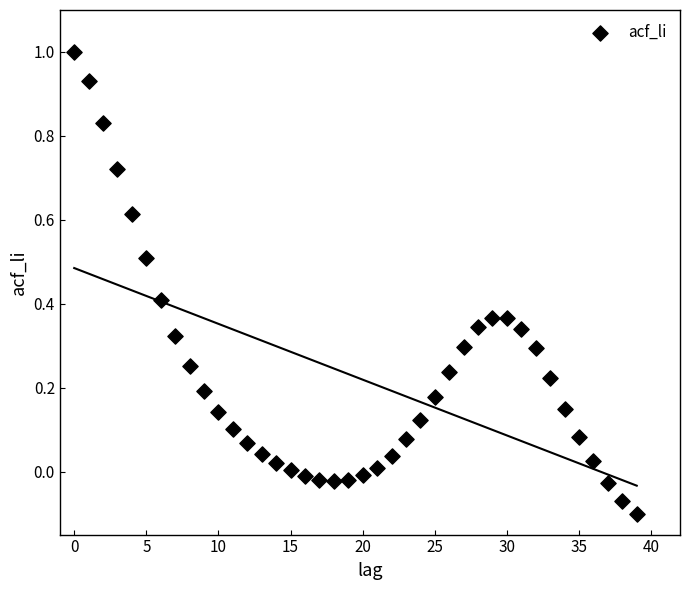

What is the range of Y values (max minus min)?

1.1